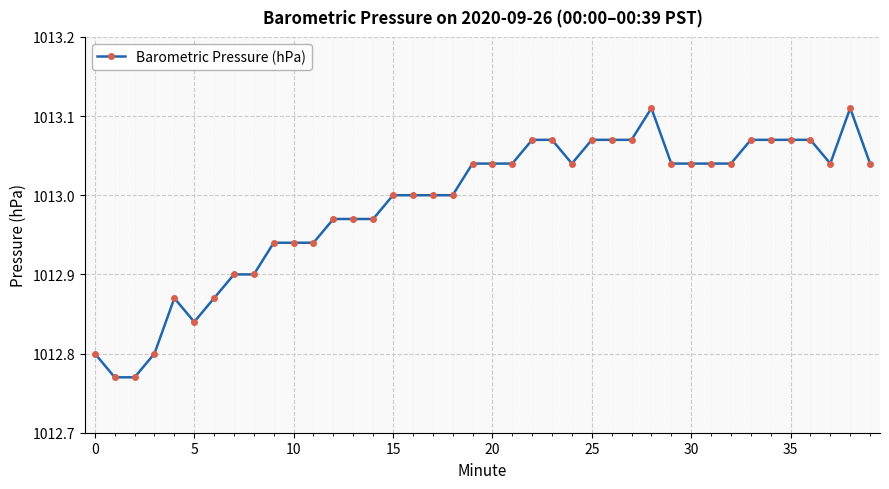

True or false: there are more than 2 points higher than both neighbors.

True